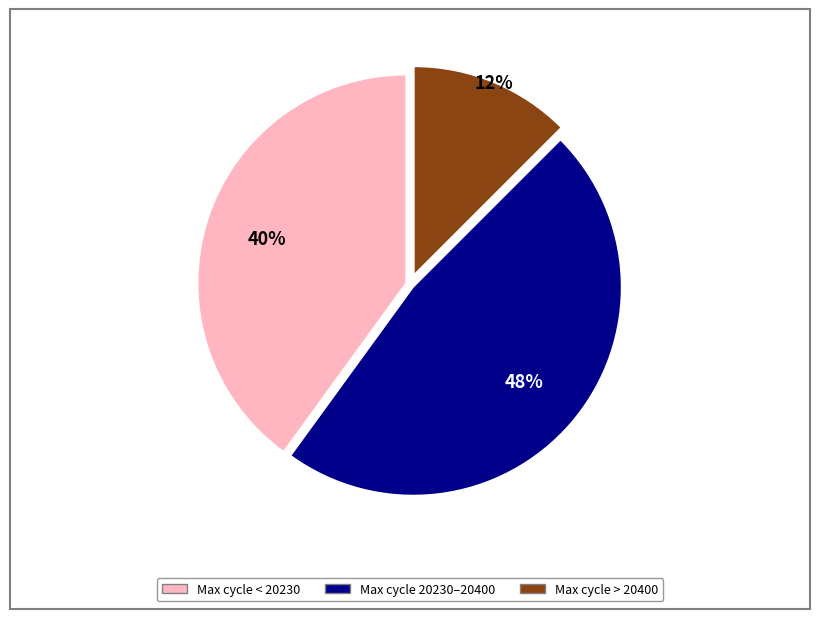

Is there a majority slice in this chart?

No